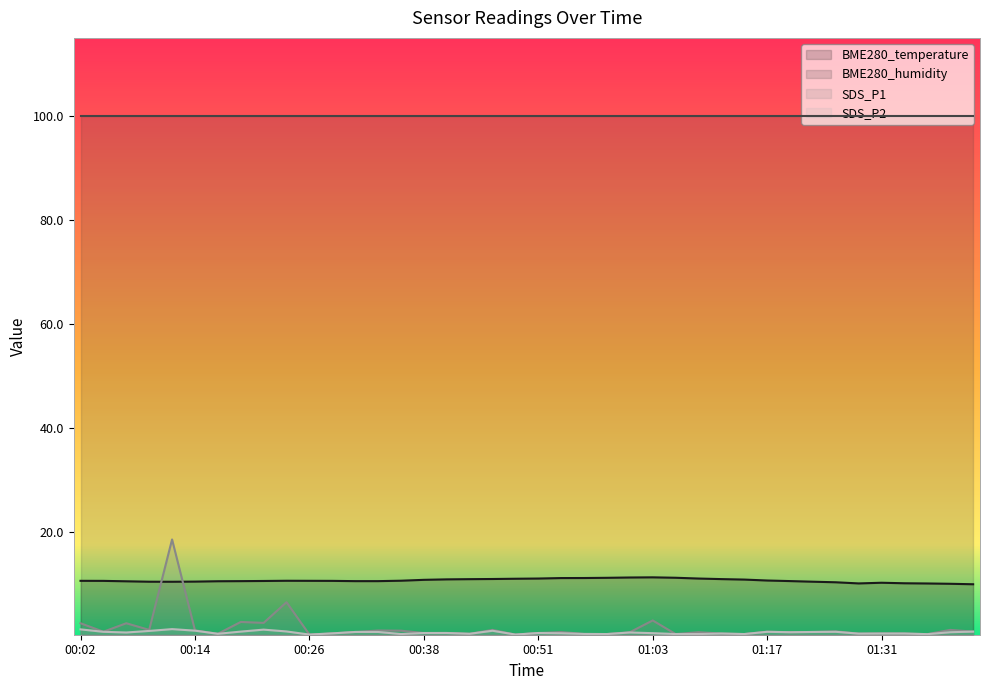

Count the number of categories in the chart.

40